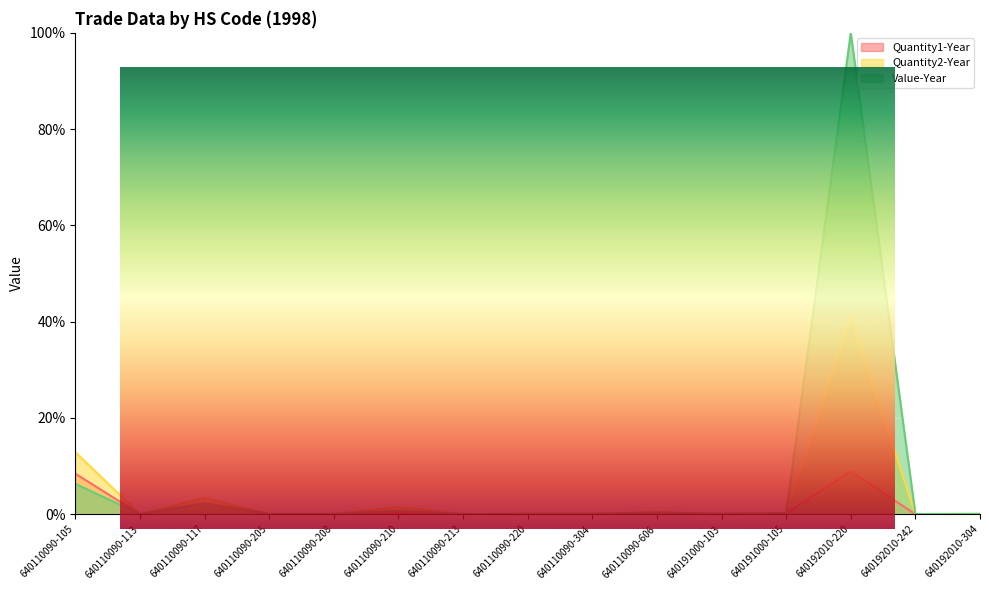

What is the sum of the Quantity2-Year values at 640110090-606 and 640110090-105?

13.4